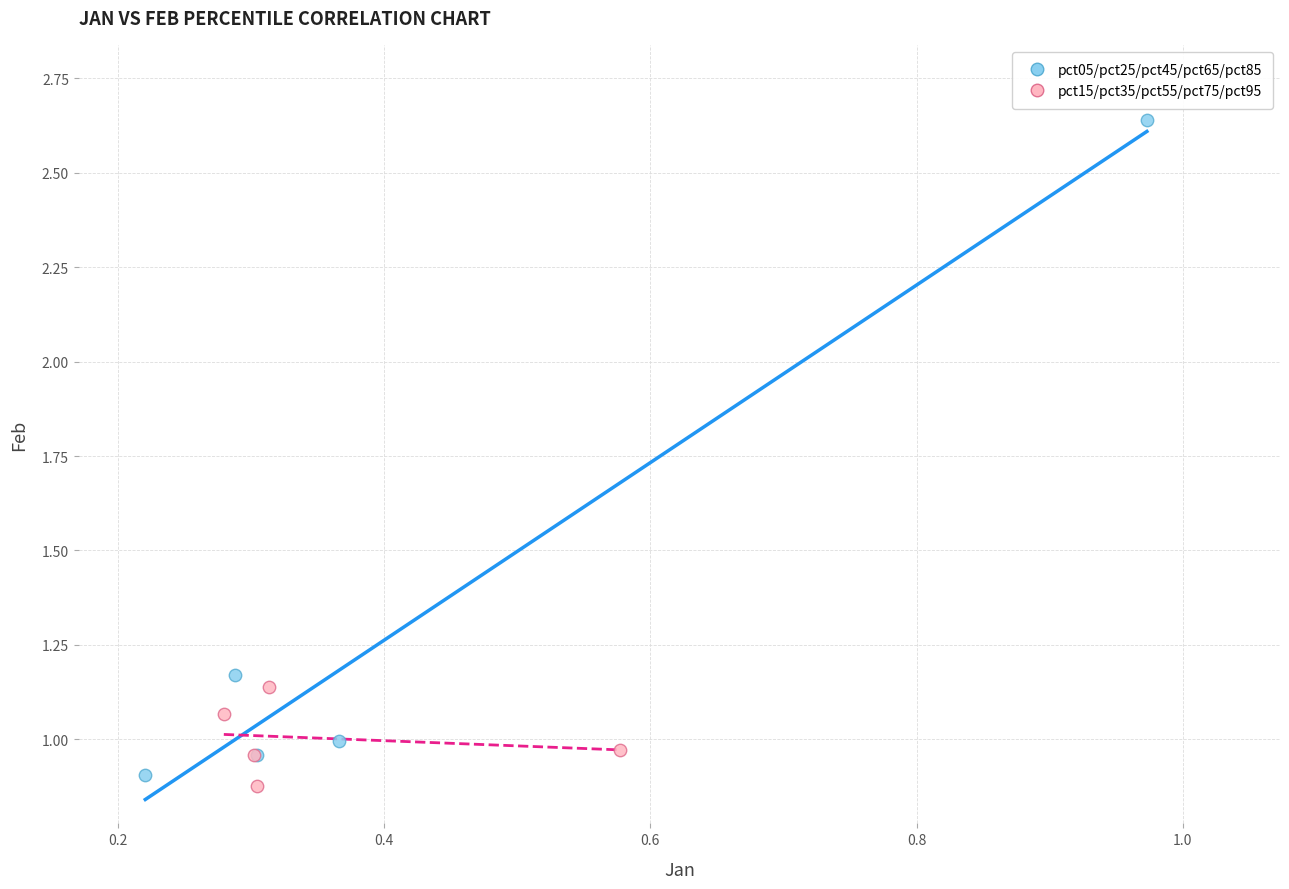

Which series reaches the minimum Y coordinate?

pct15/pct35/pct55/pct75/pct95